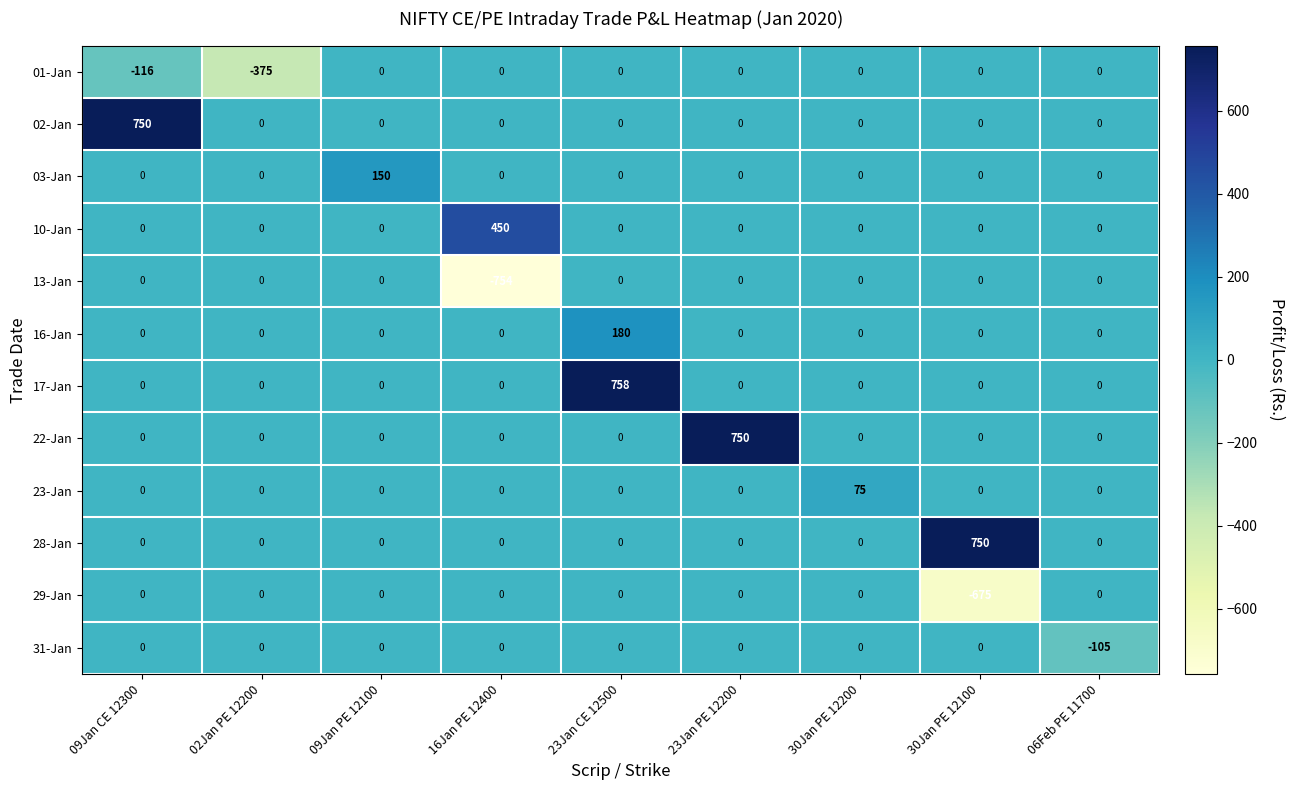

What is the sum of all 02-Jan values?

750